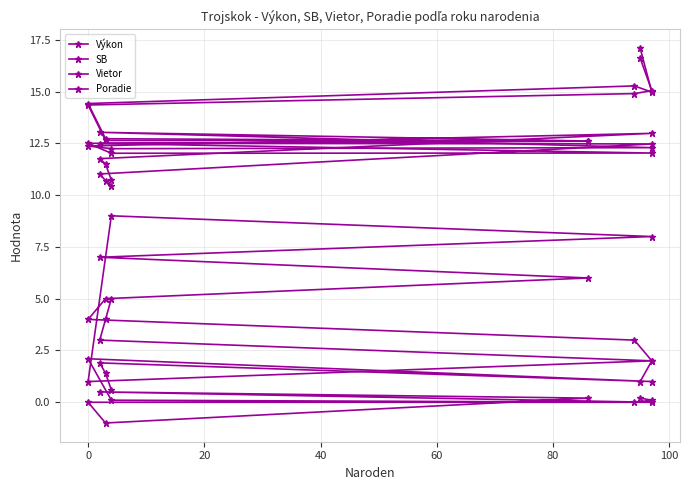

True or false: Výkon and Vietor cross at least once.

False